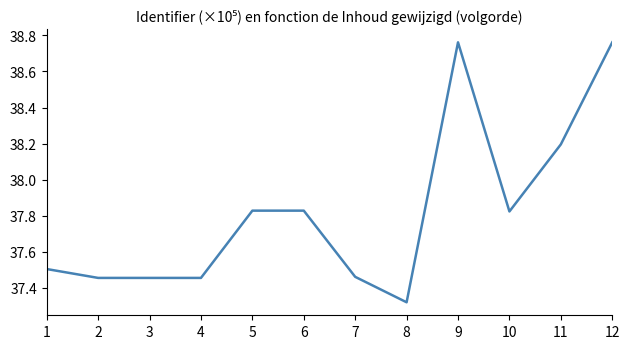

What is the difference between the maximum and second lowest values?

1.3